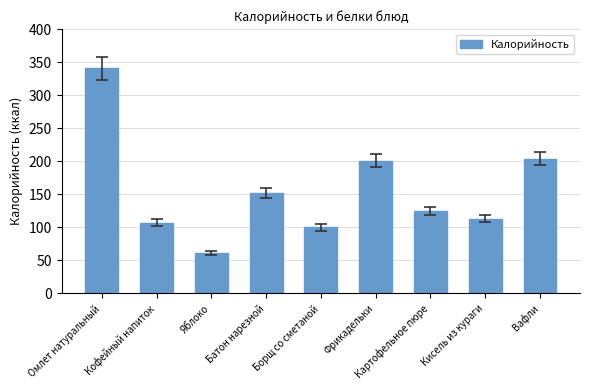

Are the bars grouped side by side (vs. stacked)?

No